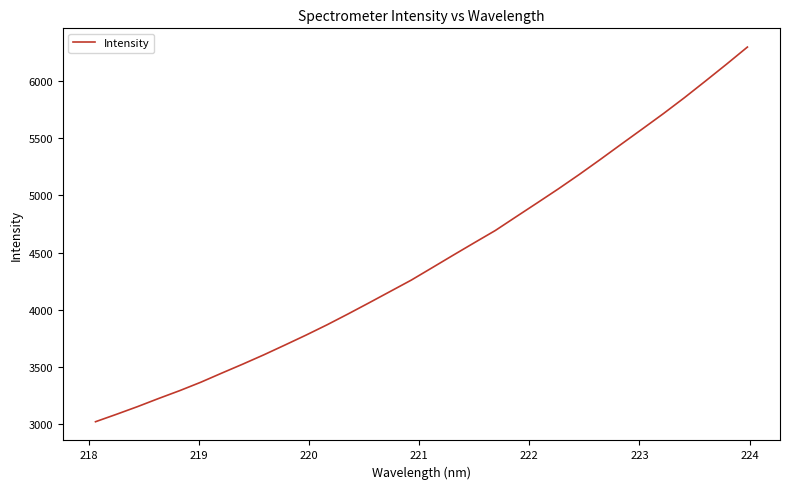

What is the greatest value displayed?

6297.2